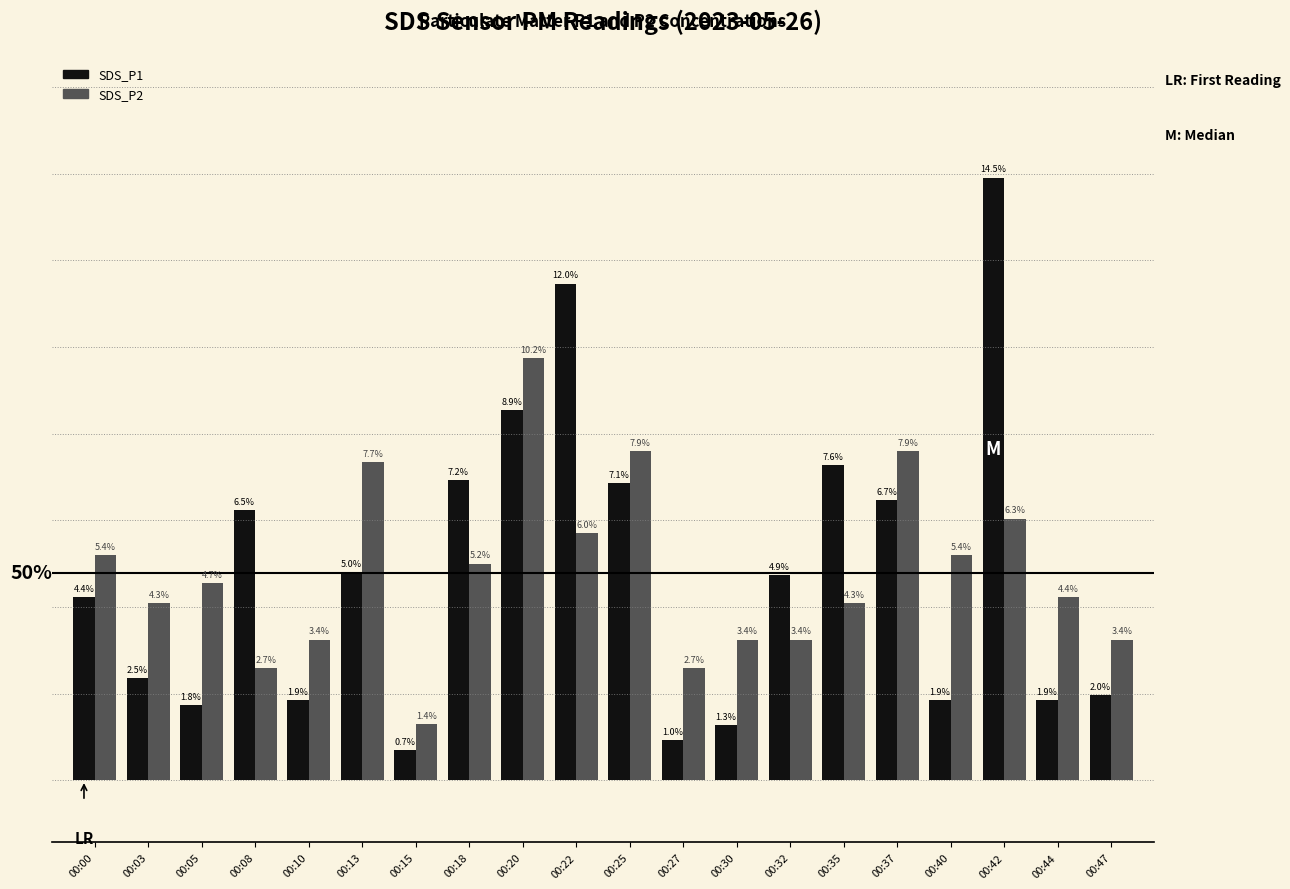

What are all the series names shown in the legend?

SDS_P1, SDS_P2